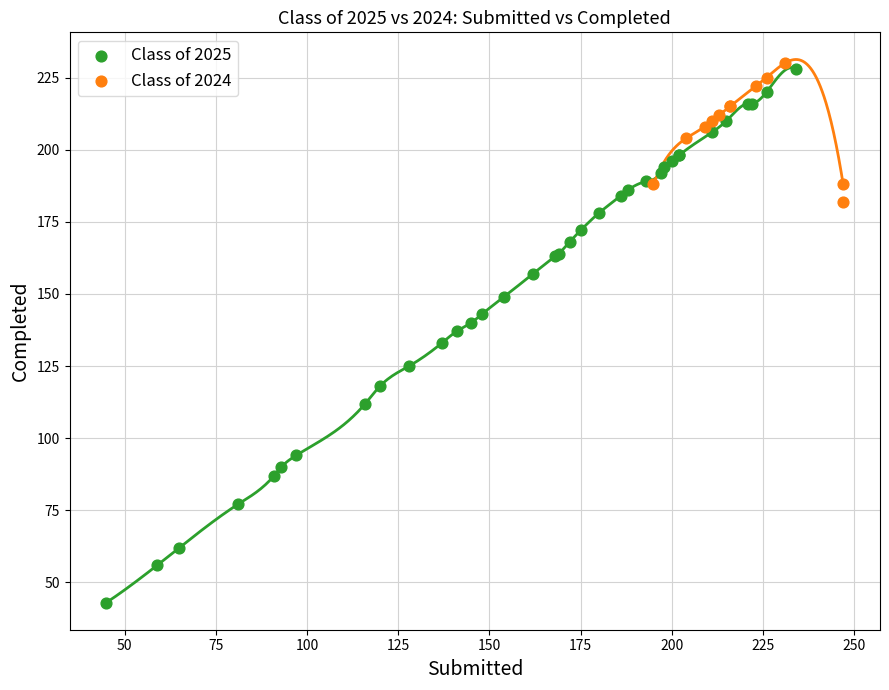

Which series has the widest spread of Y values?

Class of 2025